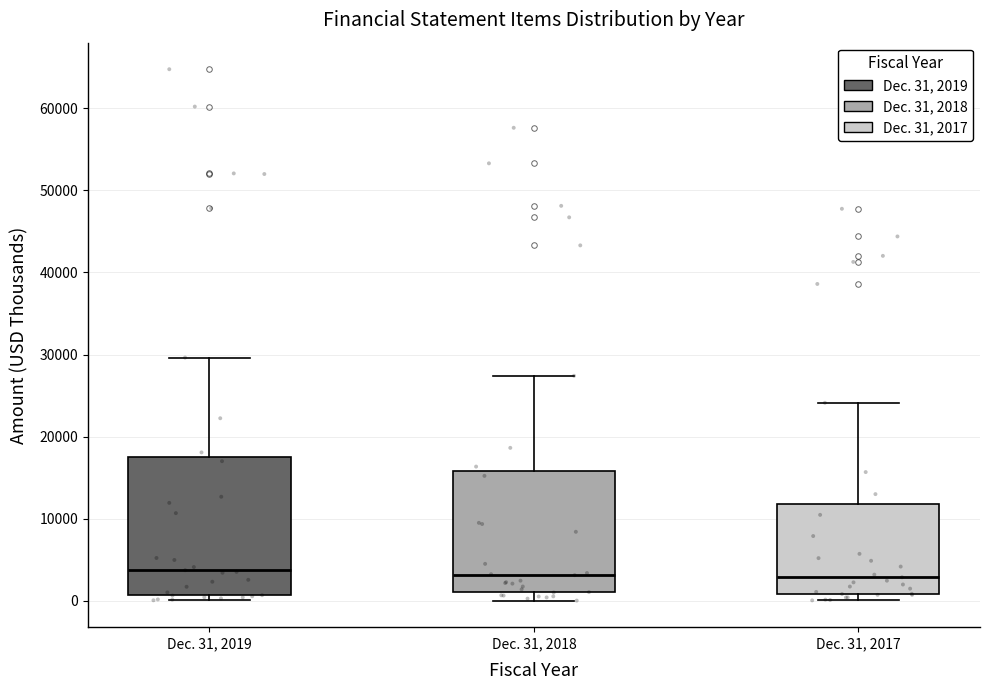

Reading left to right, read every box against the y-axis: the position of its median line, the range the box covers, and the ends of its whiskers. The values are not printed on the chart, so give them approximately, as read against the axis.

Dec. 31, 2019: median 4000, box 1000 to 18000, whiskers 0 to 30000
Dec. 31, 2018: median 3000, box 1000 to 16000, whiskers 0 to 27000
Dec. 31, 2017: median 3000, box 1000 to 12000, whiskers 0 to 24000